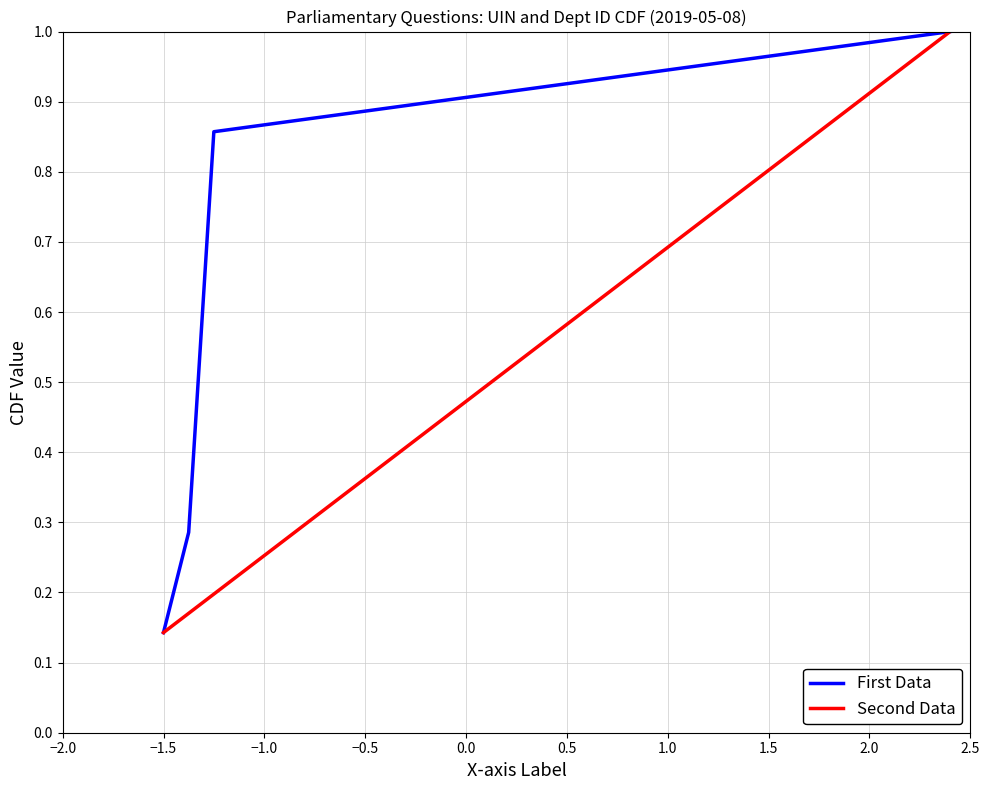

What is the minimum value shown in the chart?

0.1